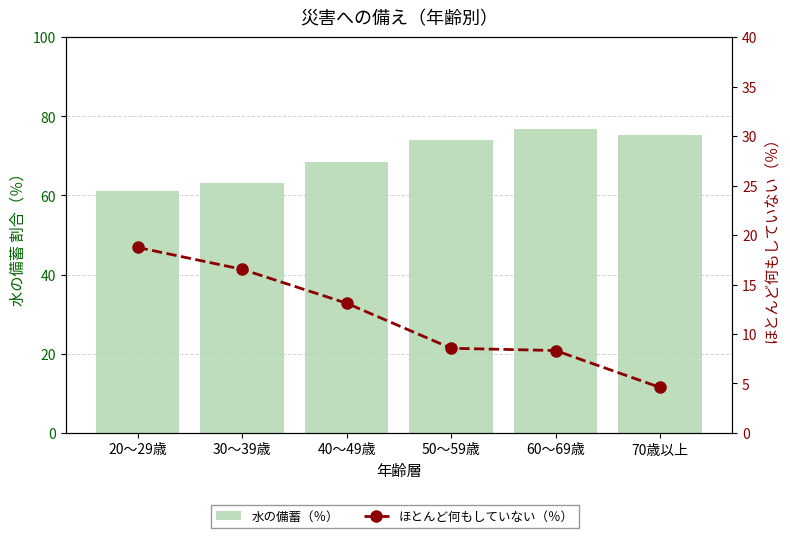

Count the number of data series in this chart.

2